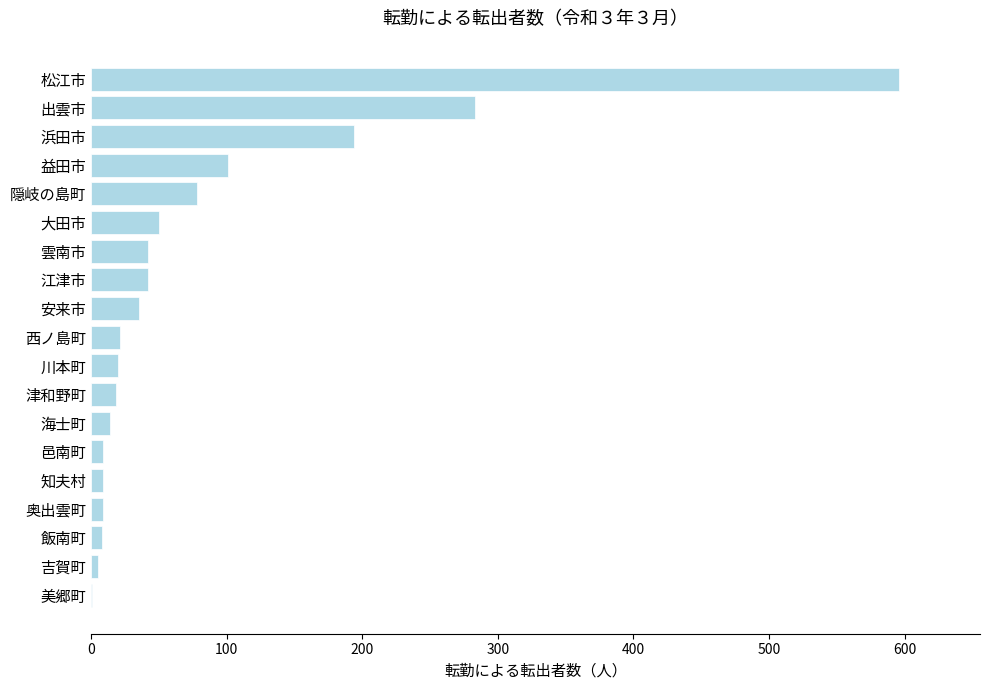

Which label corresponds to the largest value in the chart?

松江市